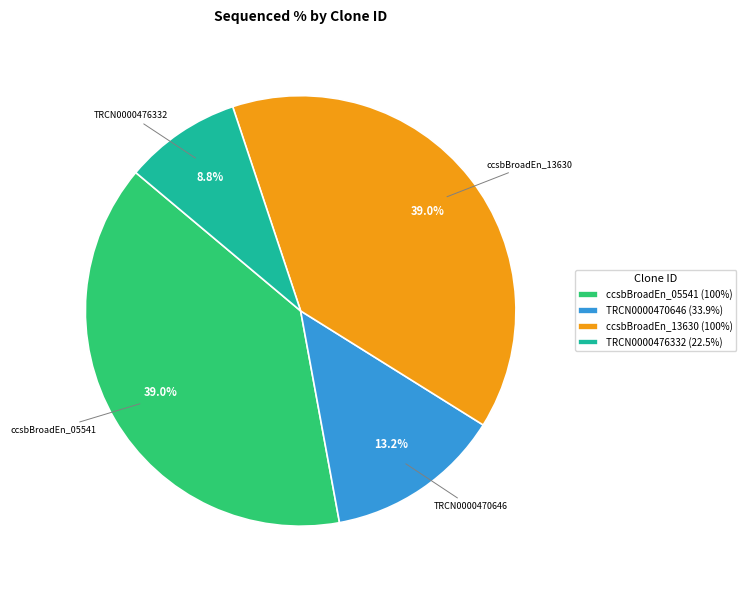

Is TRCN0000470646 (33.9%) the majority of the pie?

No